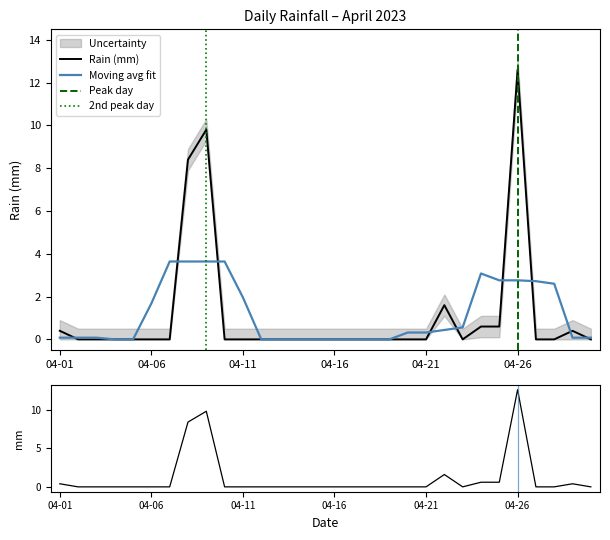

True or false: Moving avg fit has a value of 0.0 at 04-16.

True